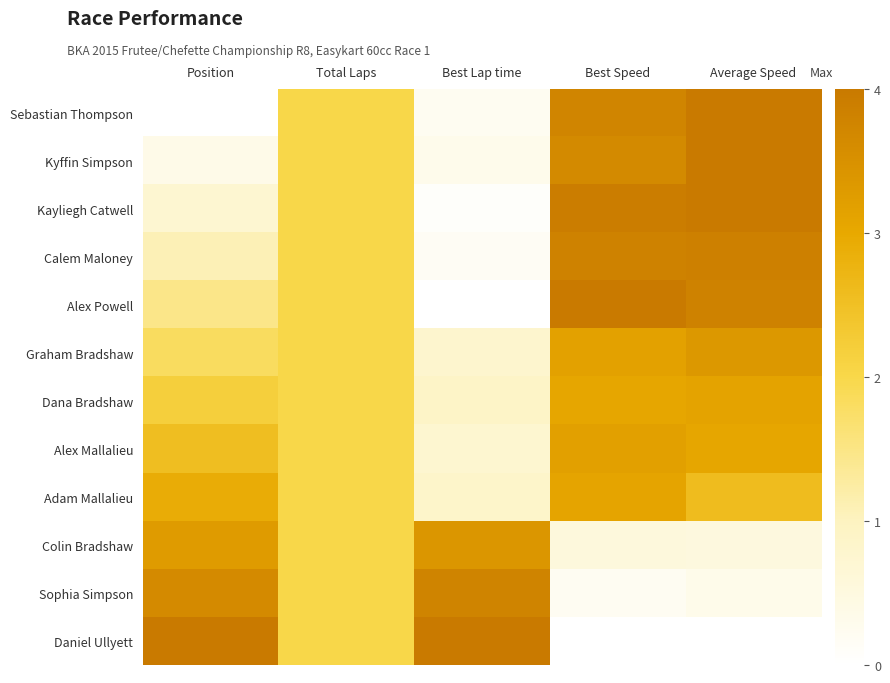

What is the total value across all series at Total Laps?

24.0